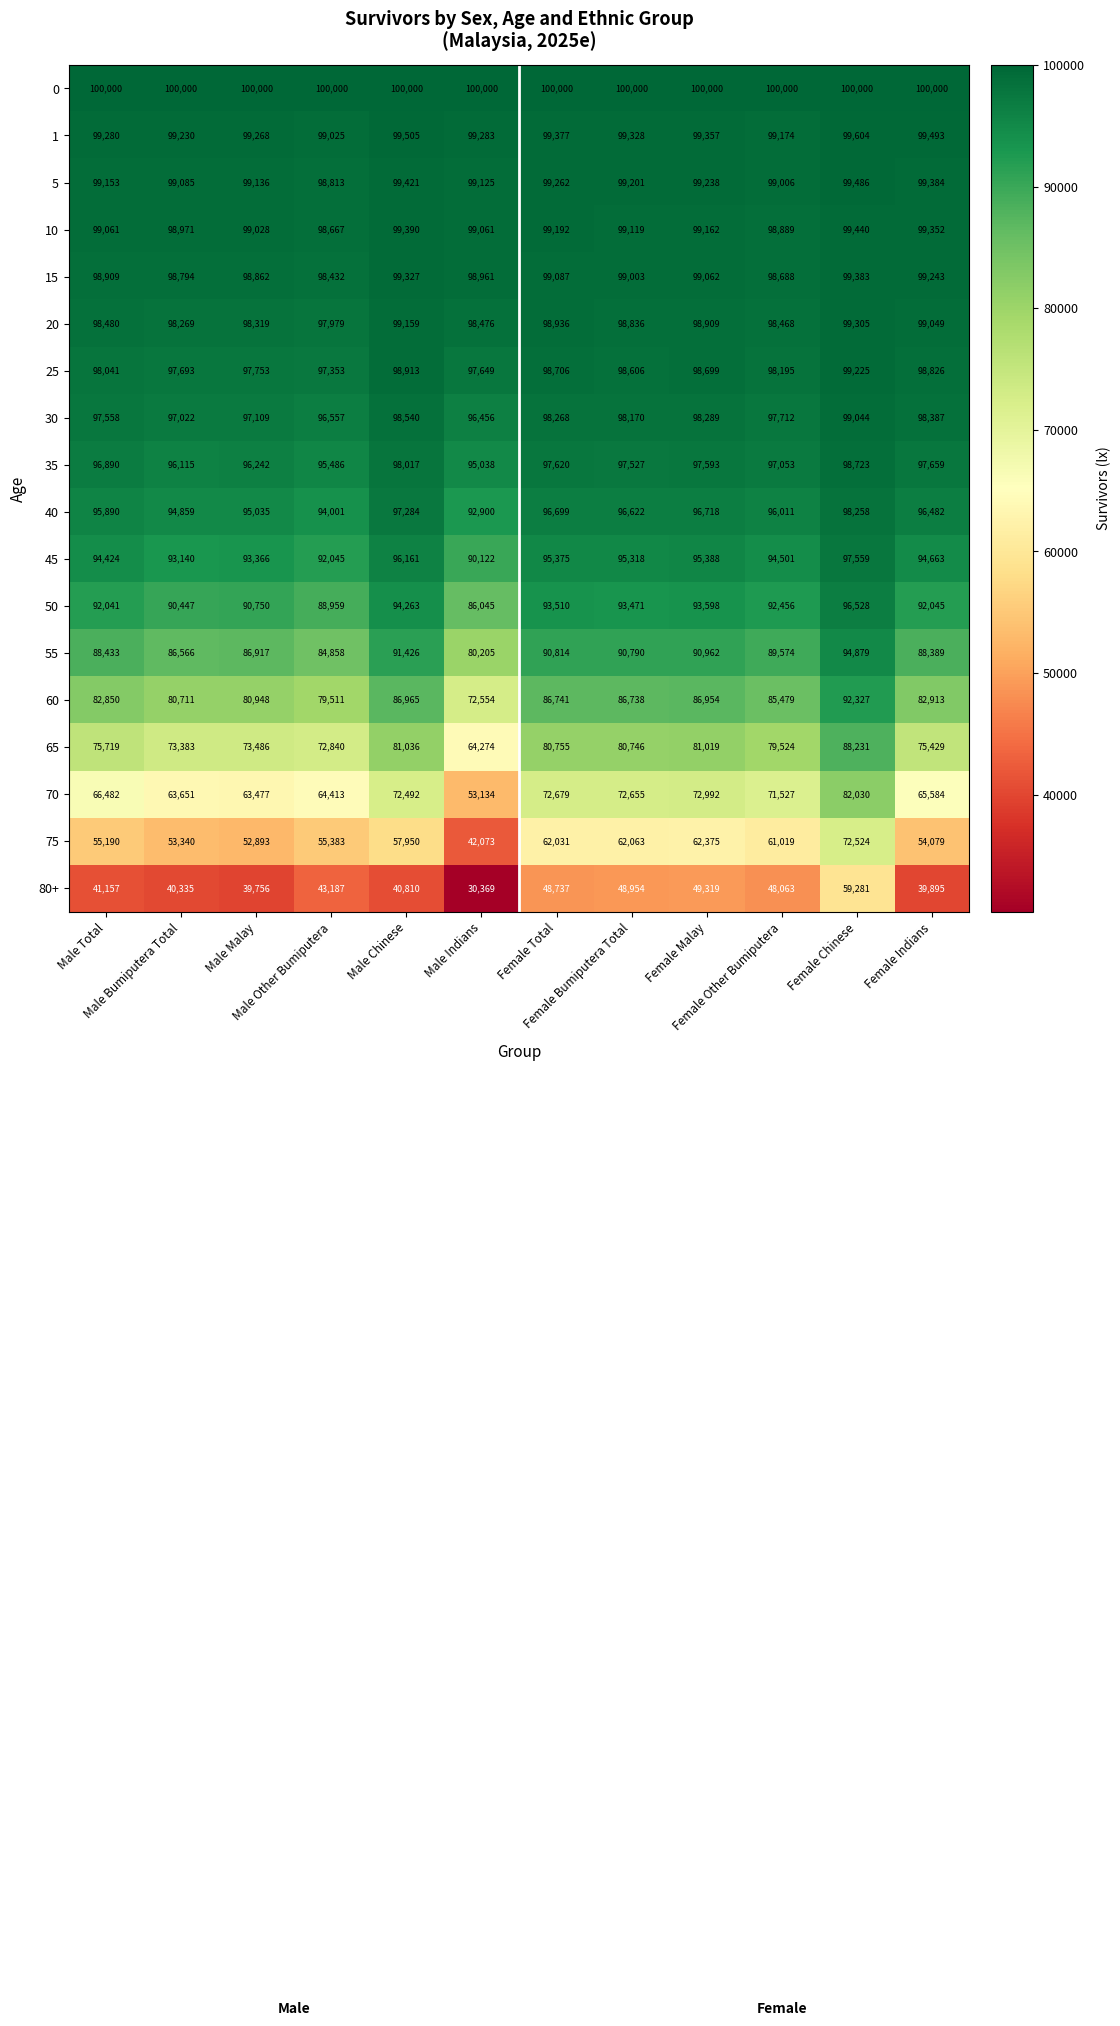

What is the highest value of the 0 series?

100000